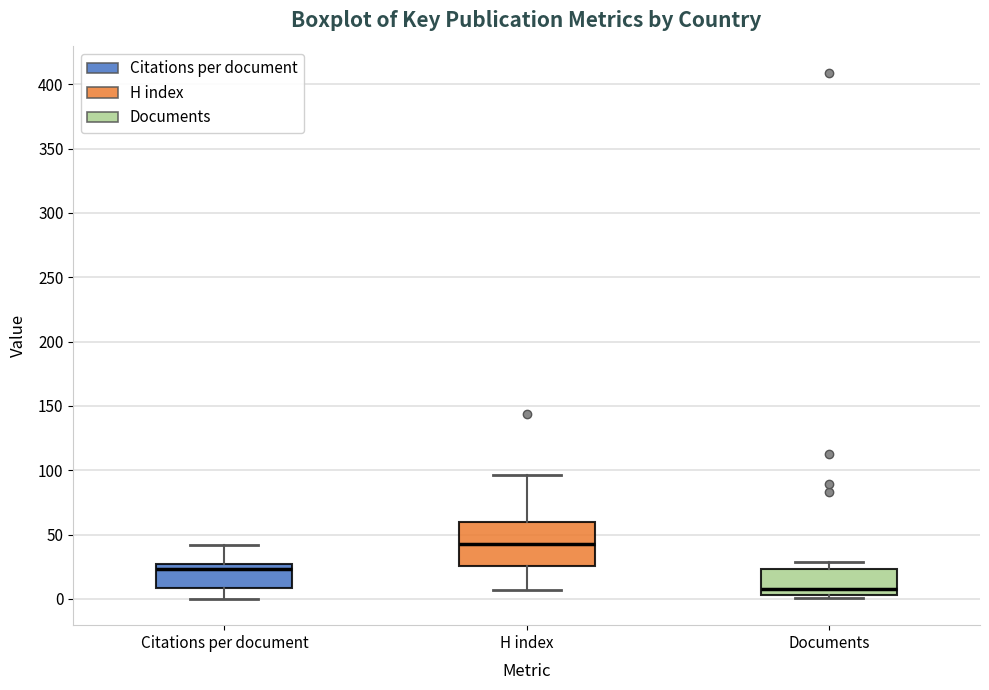

Reading left to right, read every box against the y-axis: the position of its median line, the range the box covers, and the ends of its whiskers. The values are not printed on the chart, so give them approximately, as read against the axis.

Citations per document: median 25 (just below the box's upper edge), box 10 to 25, whiskers 0 to 40
H index: median 45, box 25 to 60, whiskers 5 to 95
Documents: median 10, box 5 to 25, whiskers 0 to 30